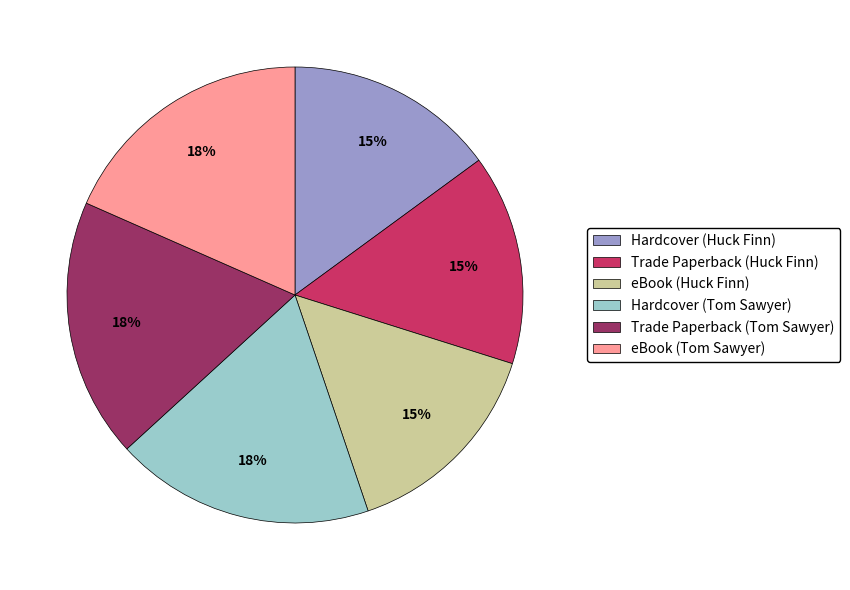

To the nearest percent, what is the average slice percentage?

17%